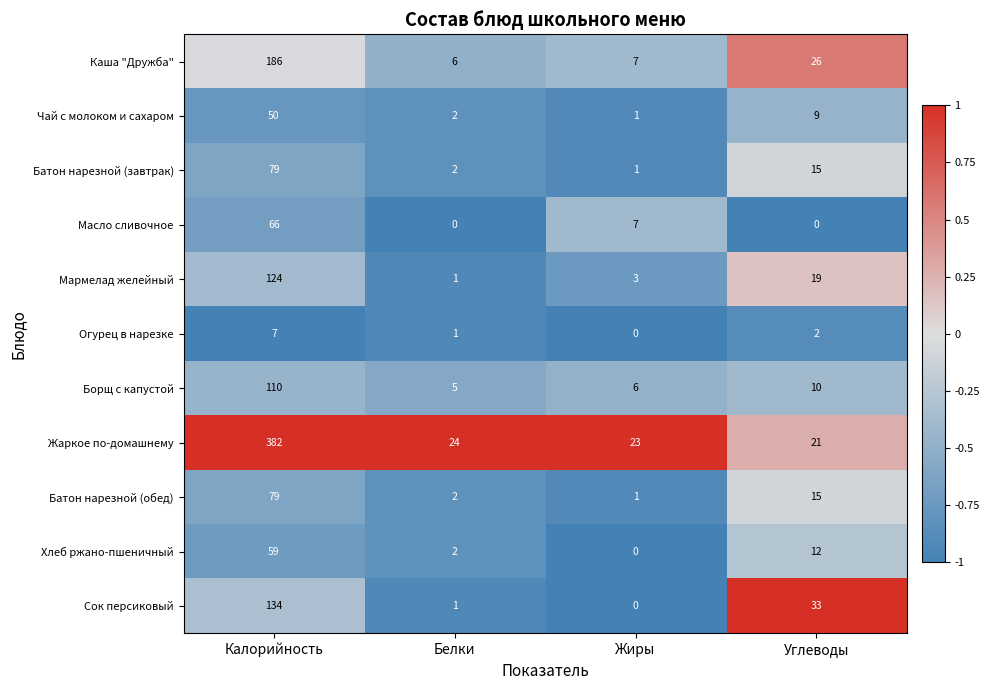

What is the highest value of the Чай с молоком и сахаром series?

50